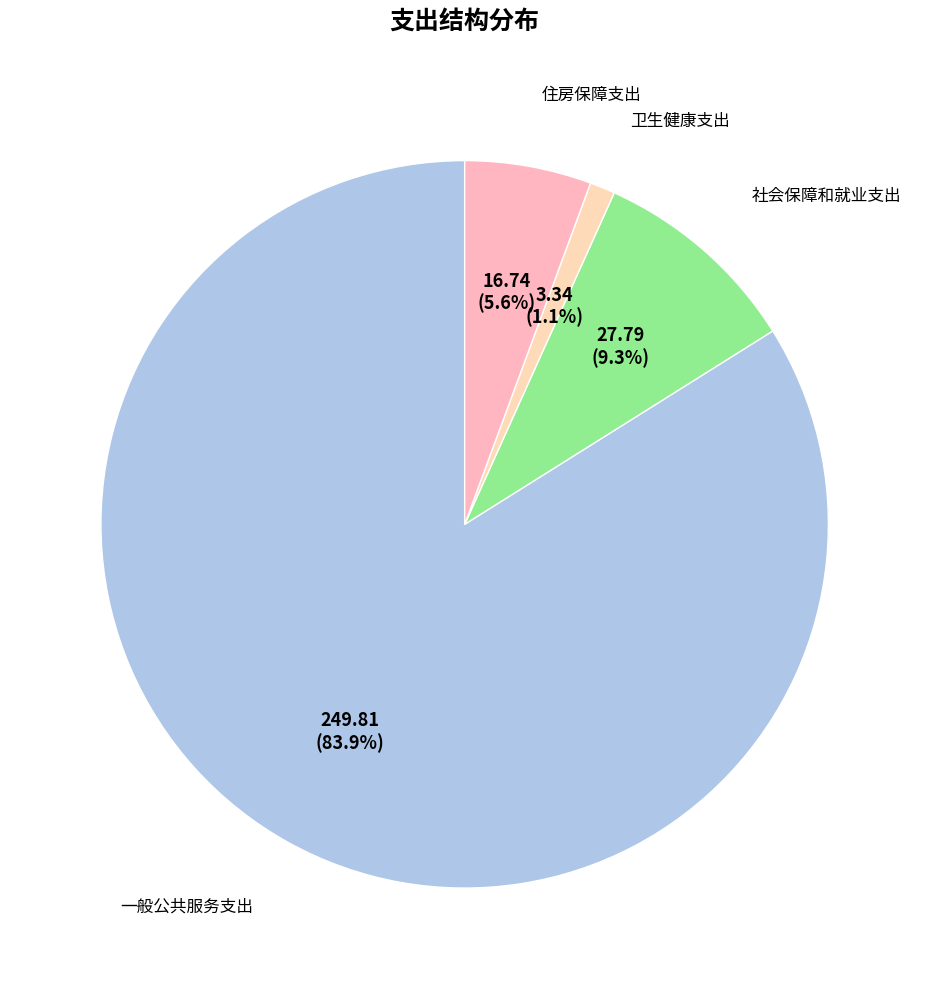

Count the number of slices in the pie.

4